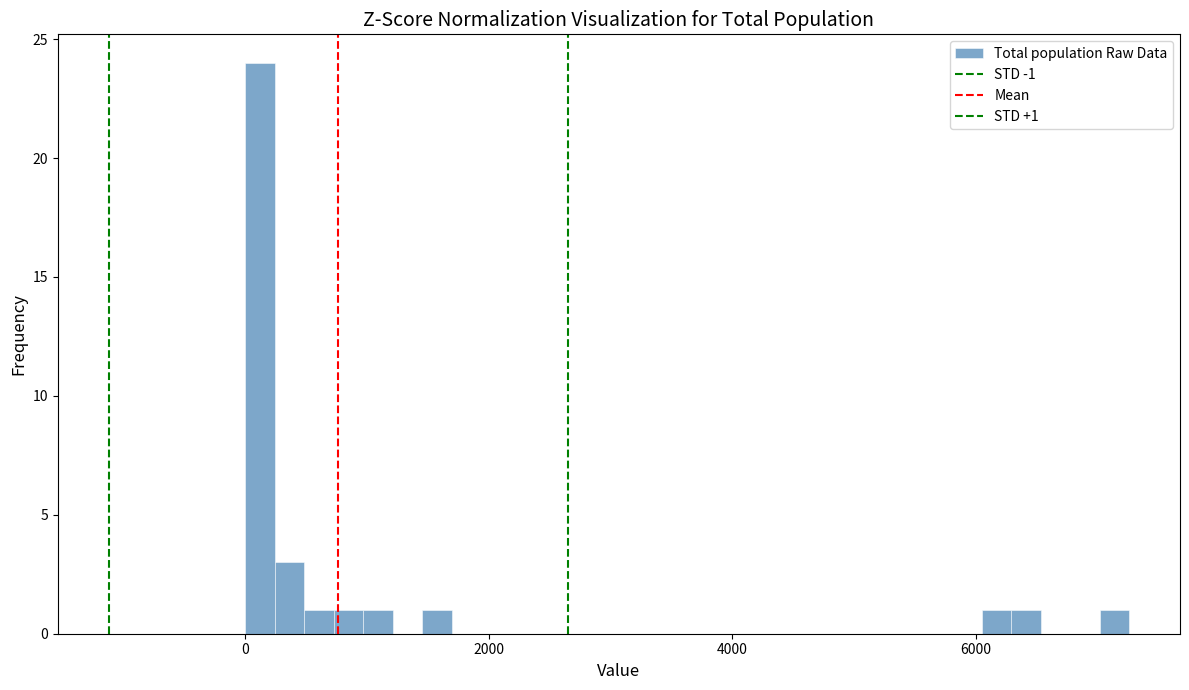

Around what value on the x-axis is the tallest bar? Give the approximate position of its centre, as read against the axis.

200